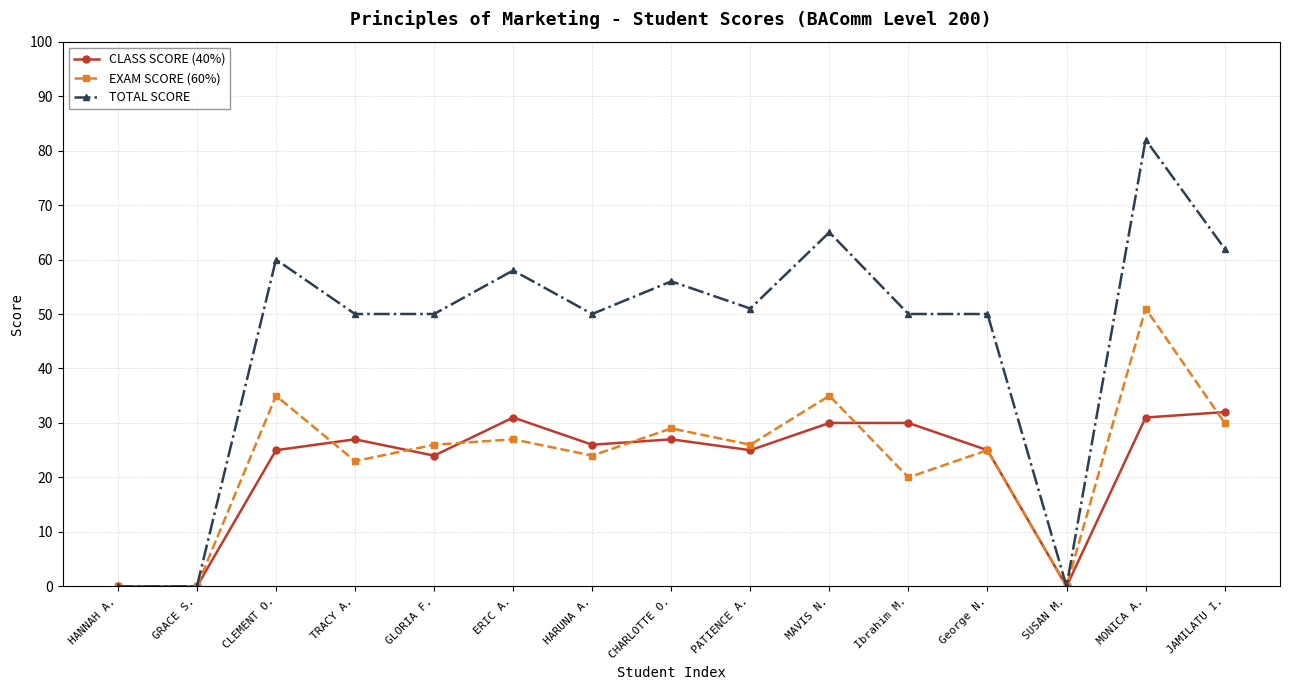

Which series has the largest total across all categories?

TOTAL SCORE